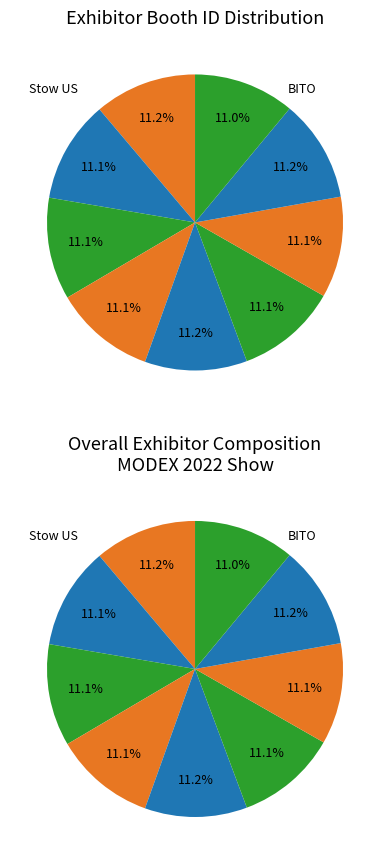

To the nearest percent, what portion does BITO Storage Solutions US, Inc. represent?

11%